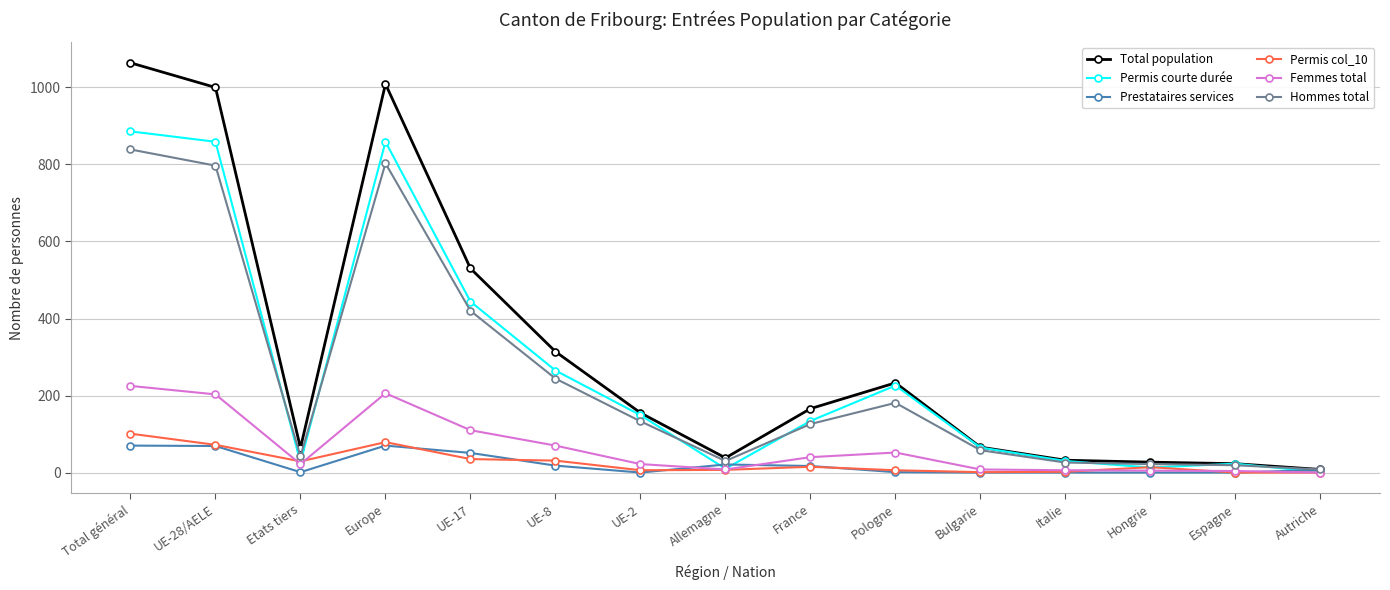

Count the number of data series in this chart.

6